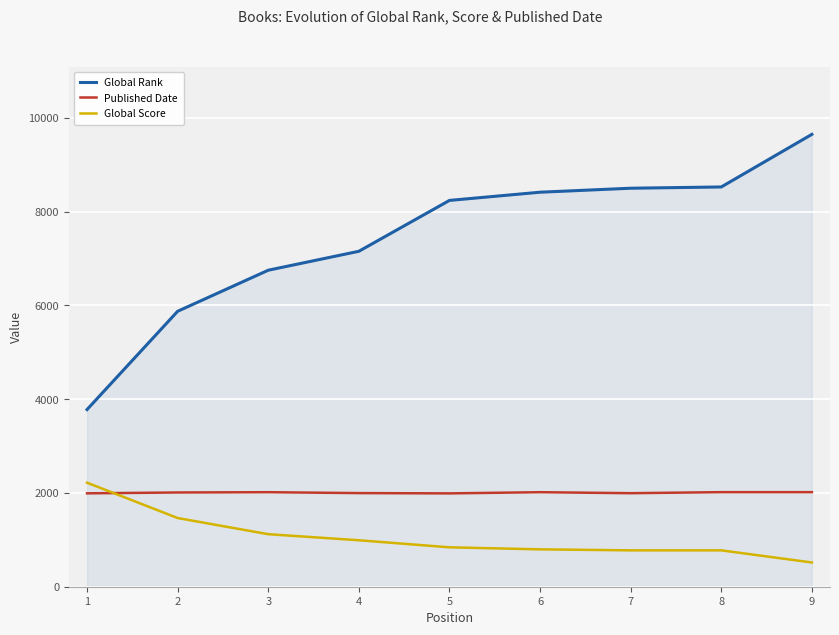

What is the average value of the Published Date series?

2006